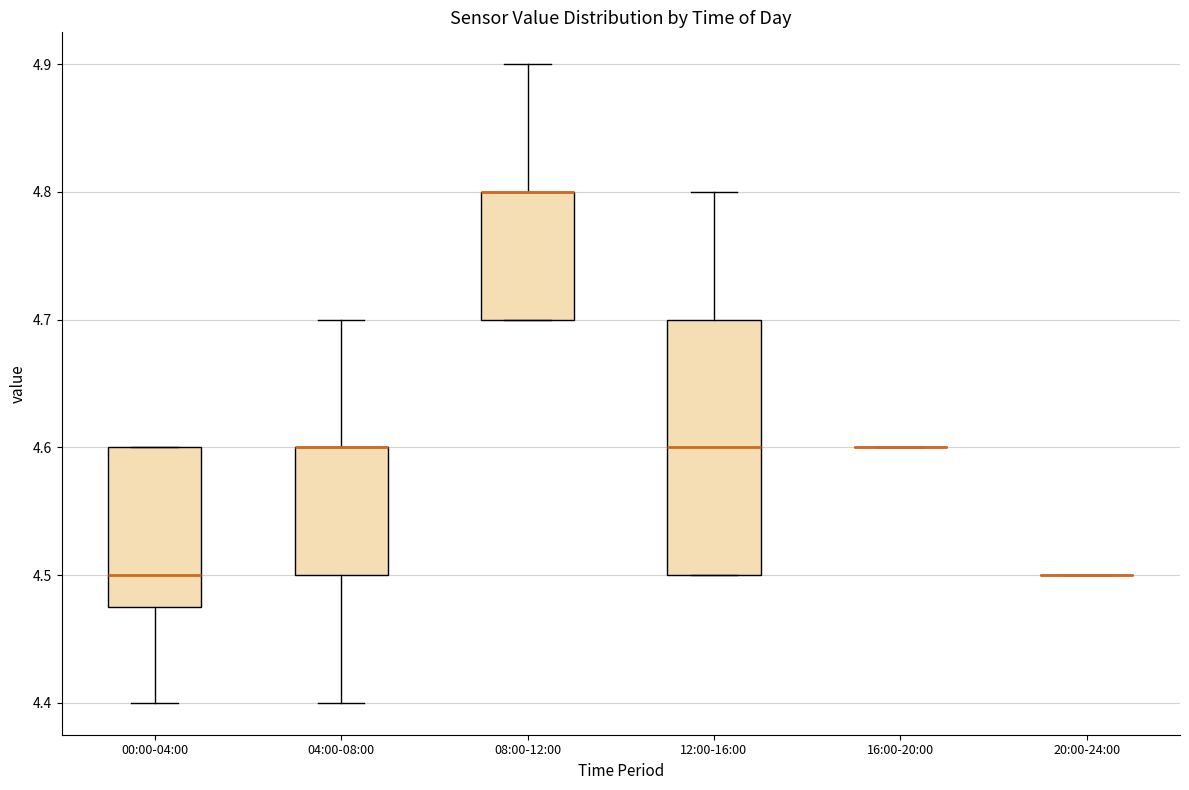

Where does the median line of the box for 00:00-04:00 sit on the y-axis? The values are not printed on the chart, so give them approximately, as read against the axis.

4.50